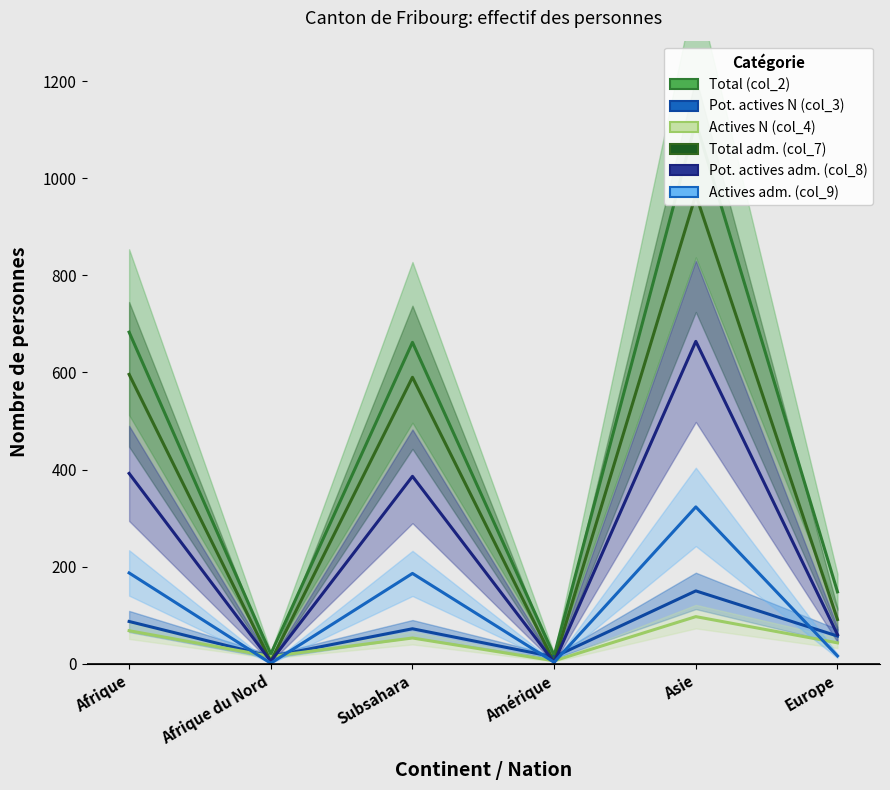

What is the total value across all series at Afrique?

2013